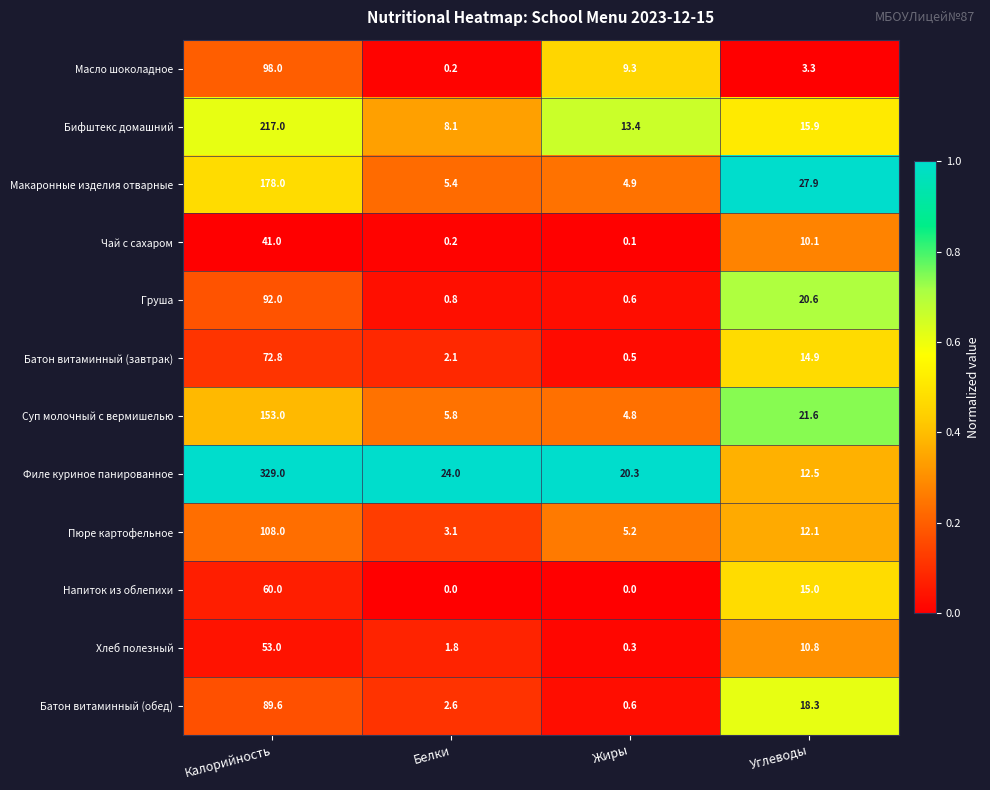

What is the sum of all Макаронные изделия отварные values?

216.2